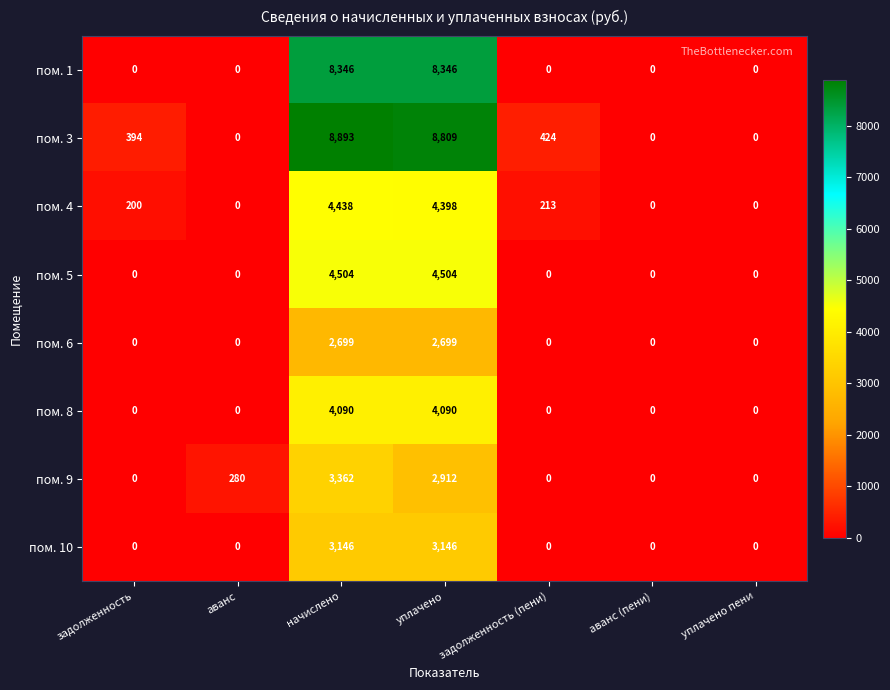

Which series has the largest total across all categories?

пом. 3